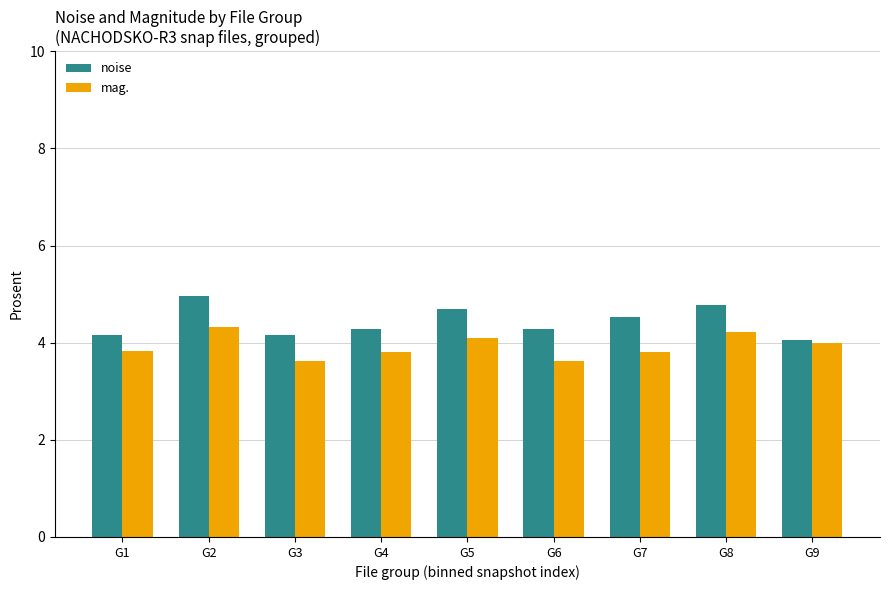

What is the spread (max minus min) of values at G7?

0.7